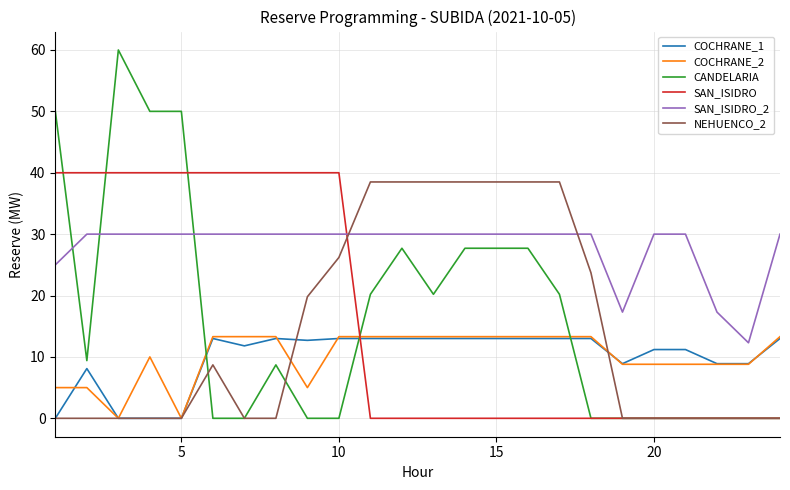

Which series ends up on top after the final intersection of SAN_ISIDRO and COCHRANE_1?

COCHRANE_1